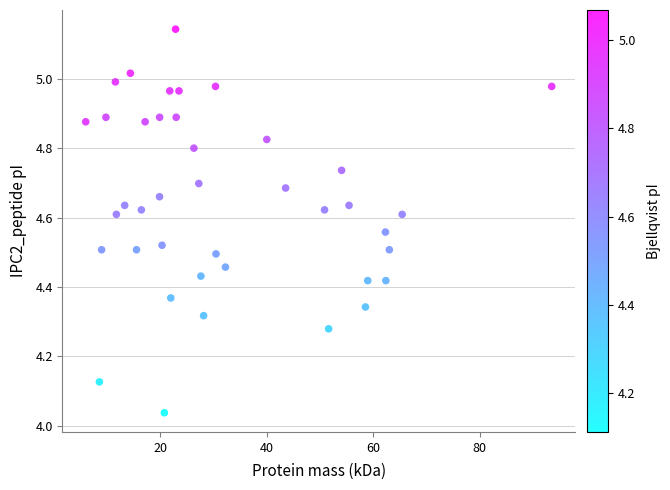

What is the range of X values (max minus min)?

87.4